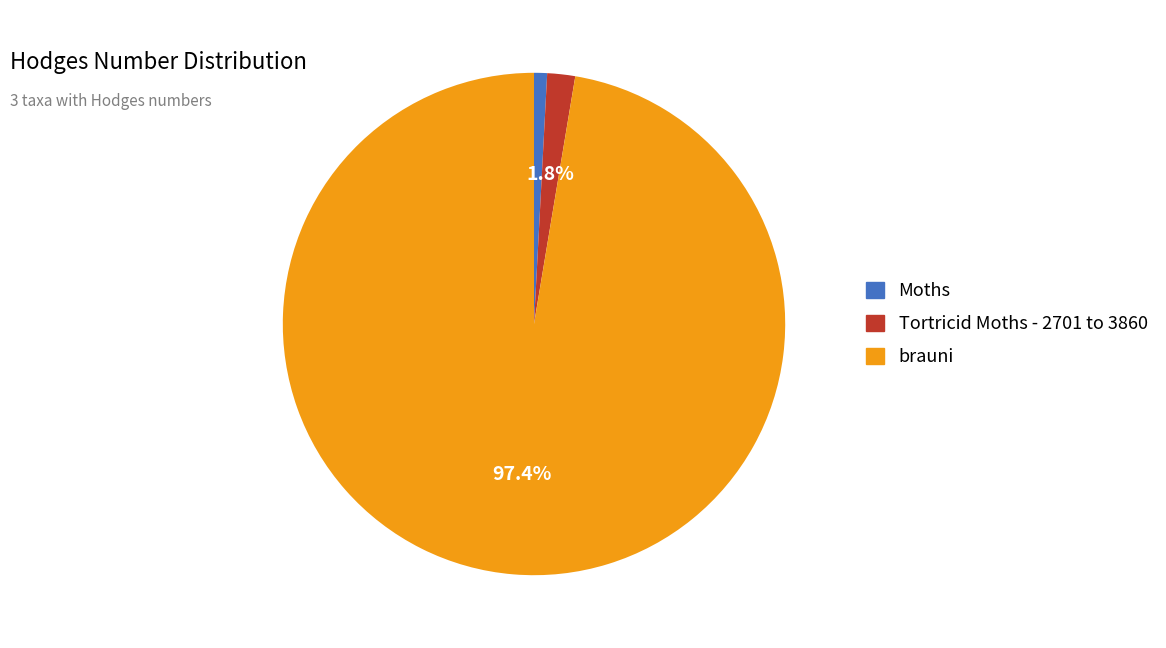

Which slice is the largest?

brauni